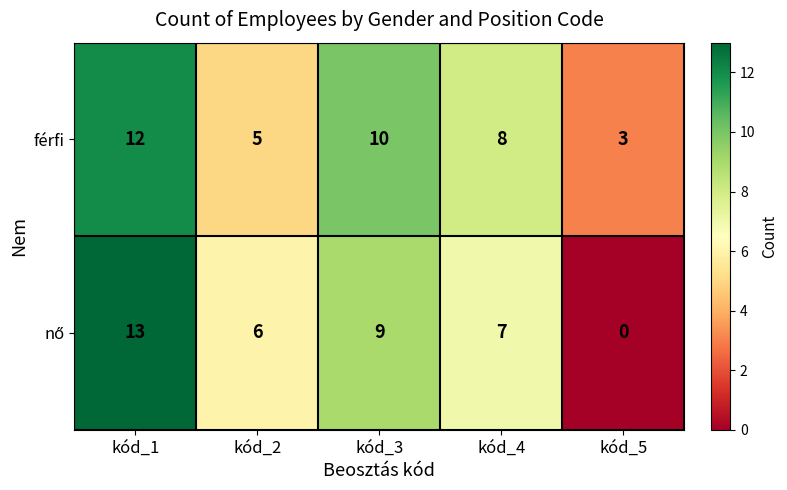

At which label does férfi first exceed 8?

kód_1